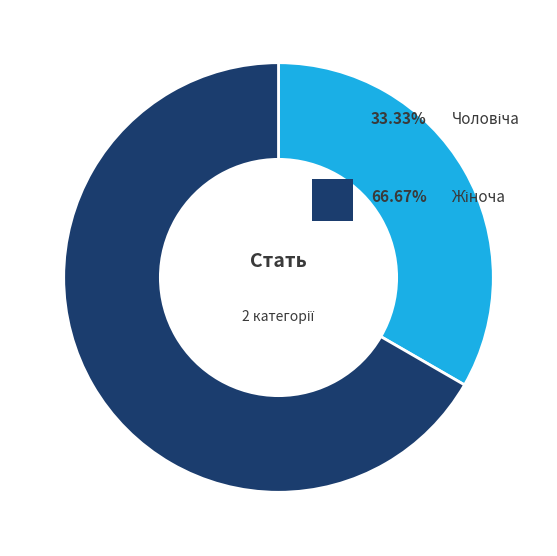

Is there a majority slice in this chart?

Yes